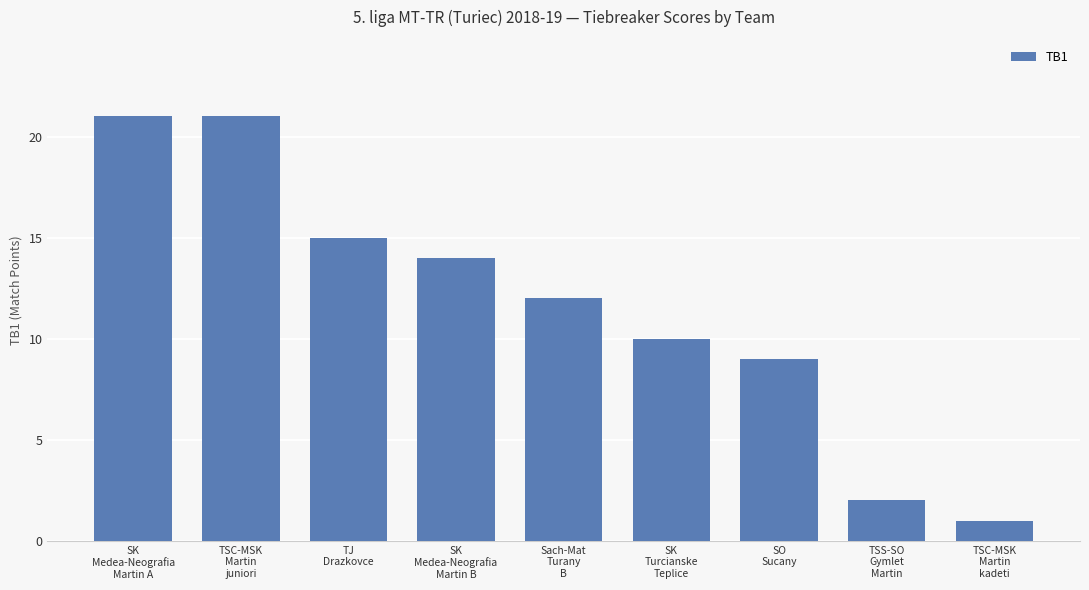

What is the greatest value displayed?

21